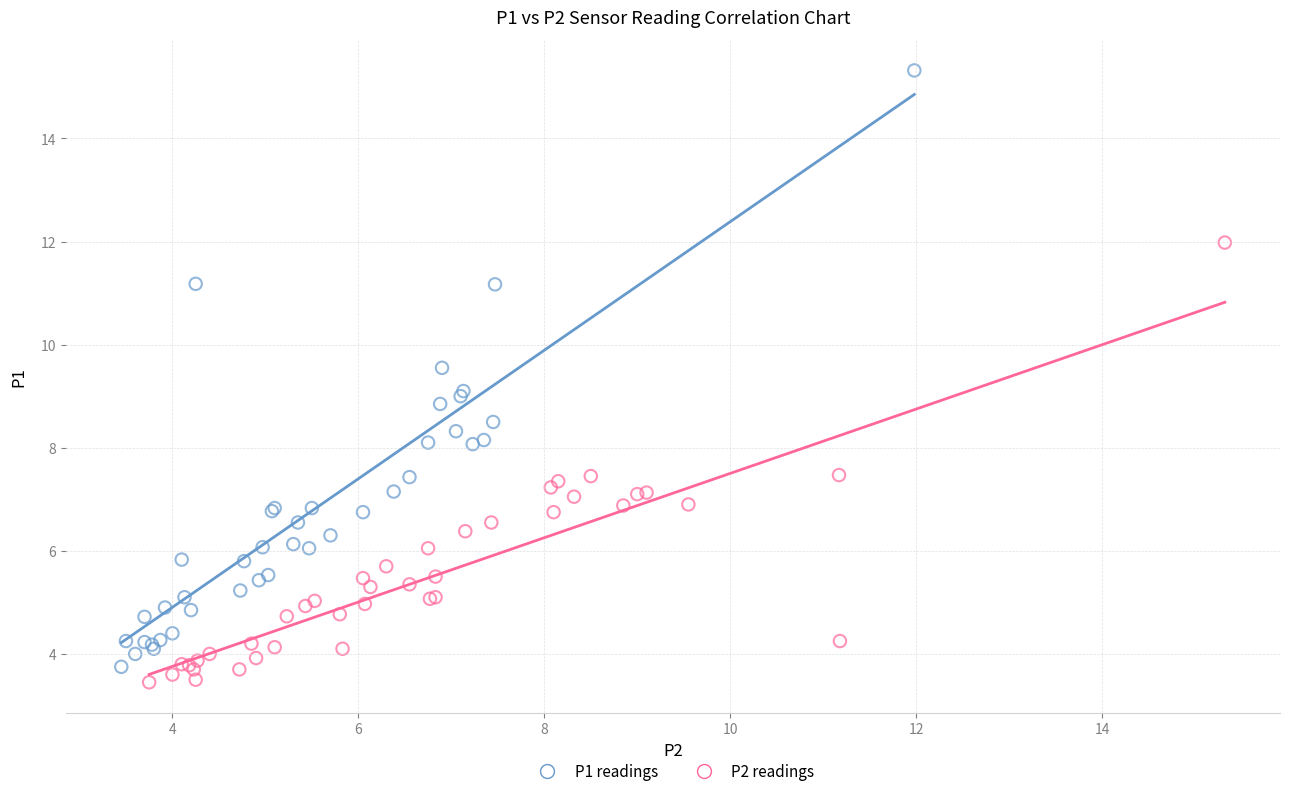

Which series contains the highest Y value?

P1 readings